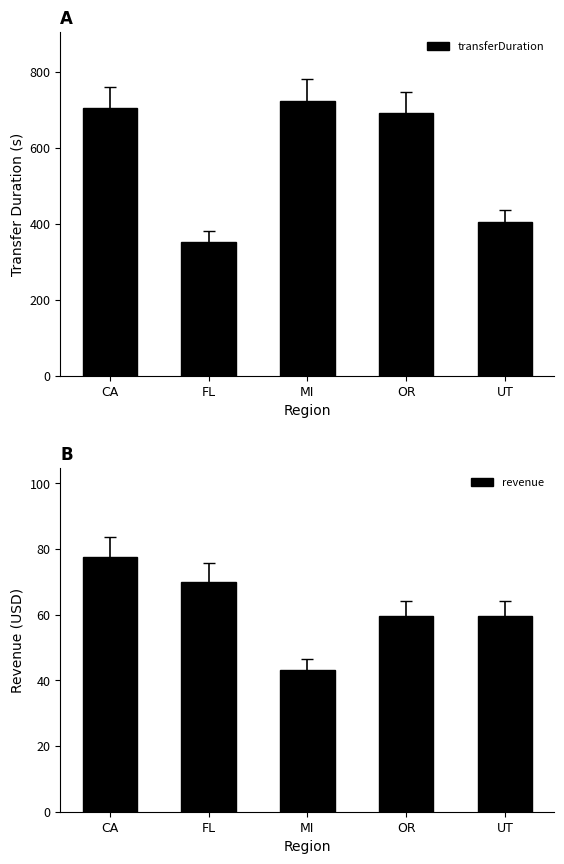

At which category is the sum across all series the highest?

CA